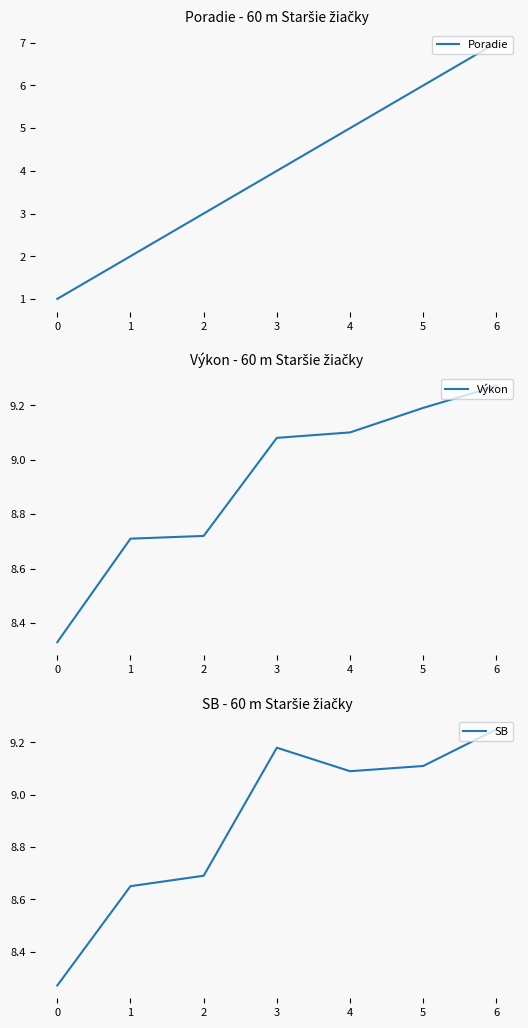

Reading right to left, extract all data points from this chart.

Poradie: 7.0	6.0	5.0	4.0	3.0	2.0	1.0
Výkon: 9.3	9.2	9.1	9.1	8.7	8.7	8.3
SB: 9.2	9.1	9.1	9.2	8.7	8.7	8.3